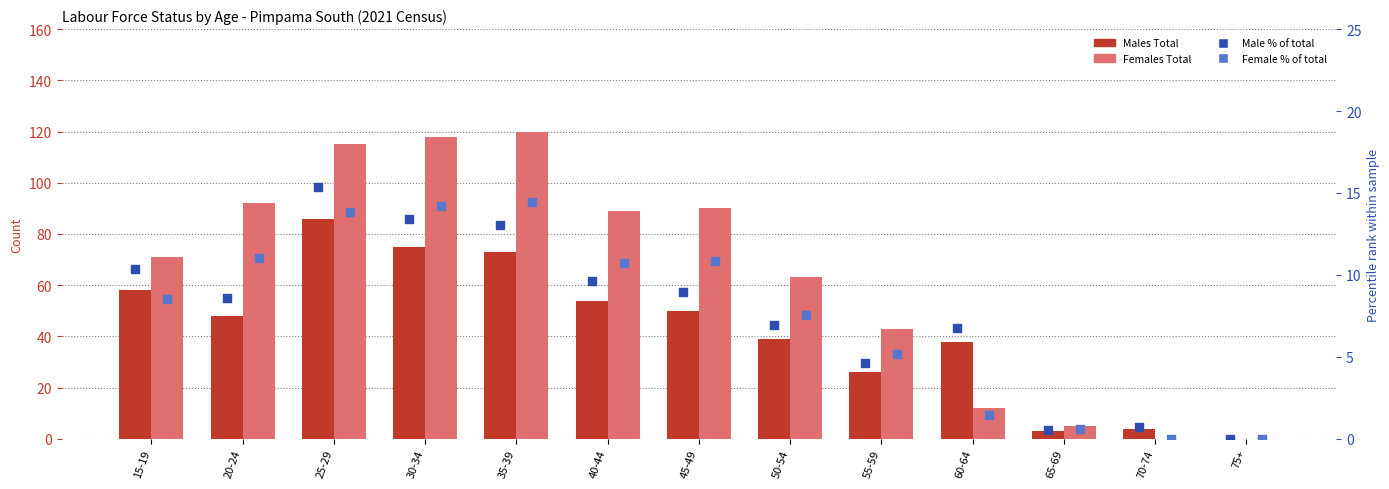

What is the total value across all series at 25-29?

230.2